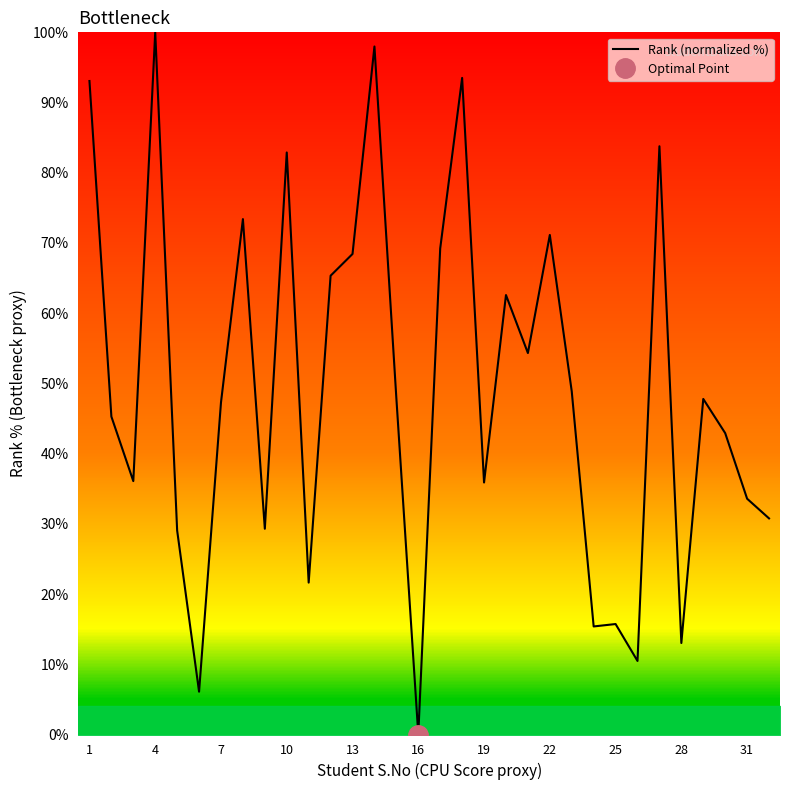

What is the difference between the maximum and minimum values?

100.0